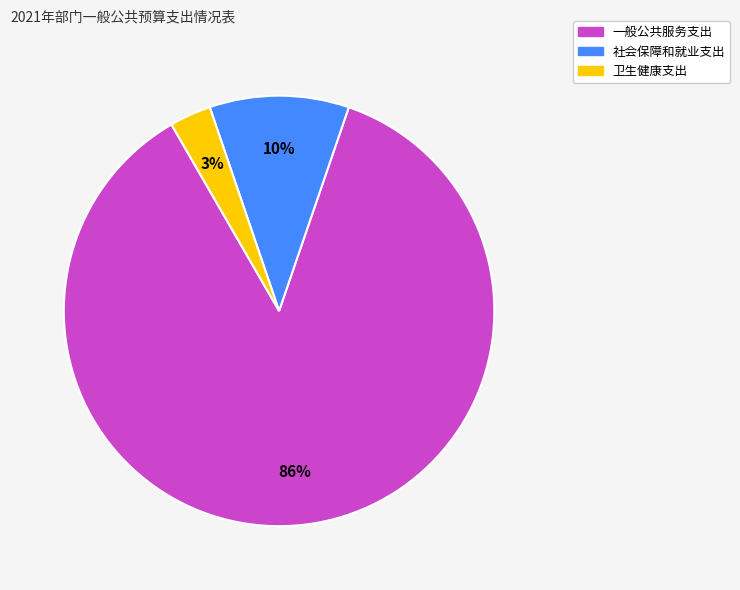

Do 社会保障和就业支出 and 卫生健康支出 together represent more than half of the pie?

No